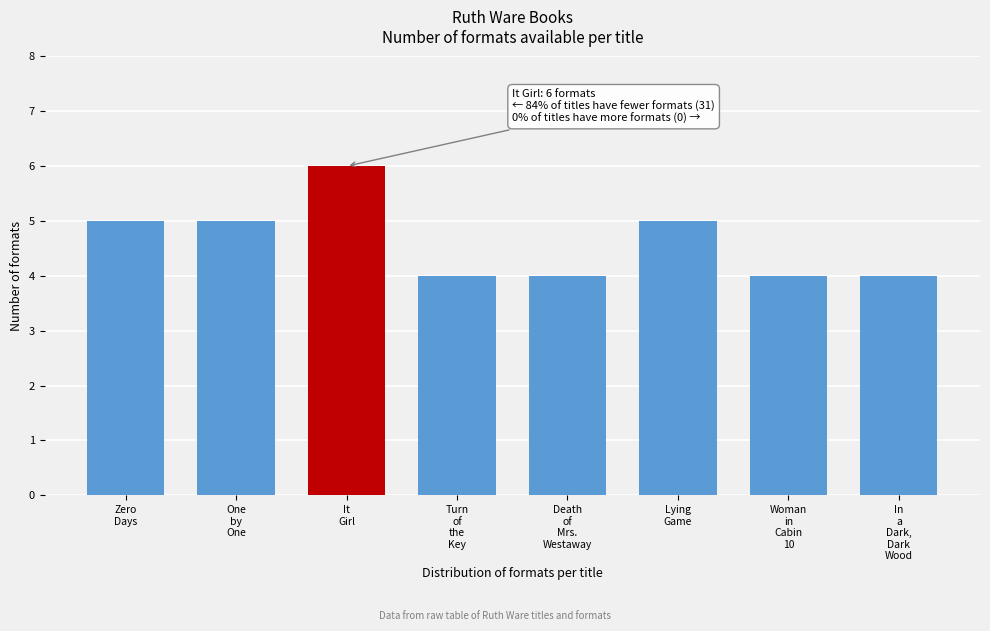

Reading left to right, list all the values displayed in this chart.

5	5	6	4	4	5	4	4